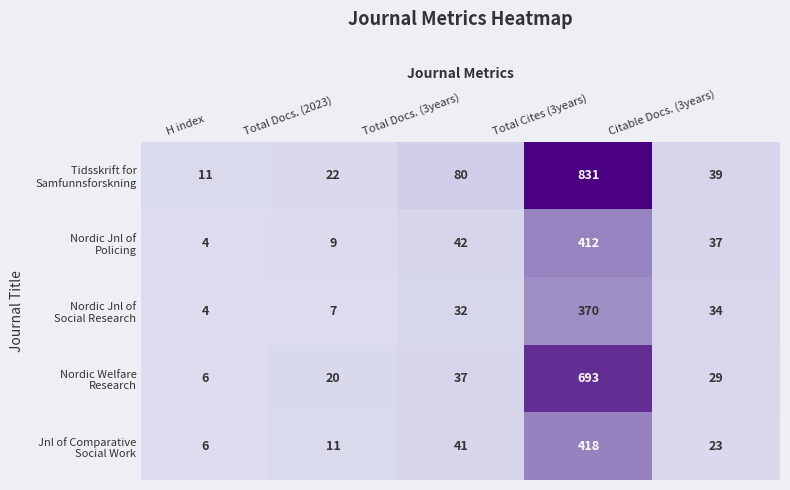

What is the maximum value shown in the chart?

831